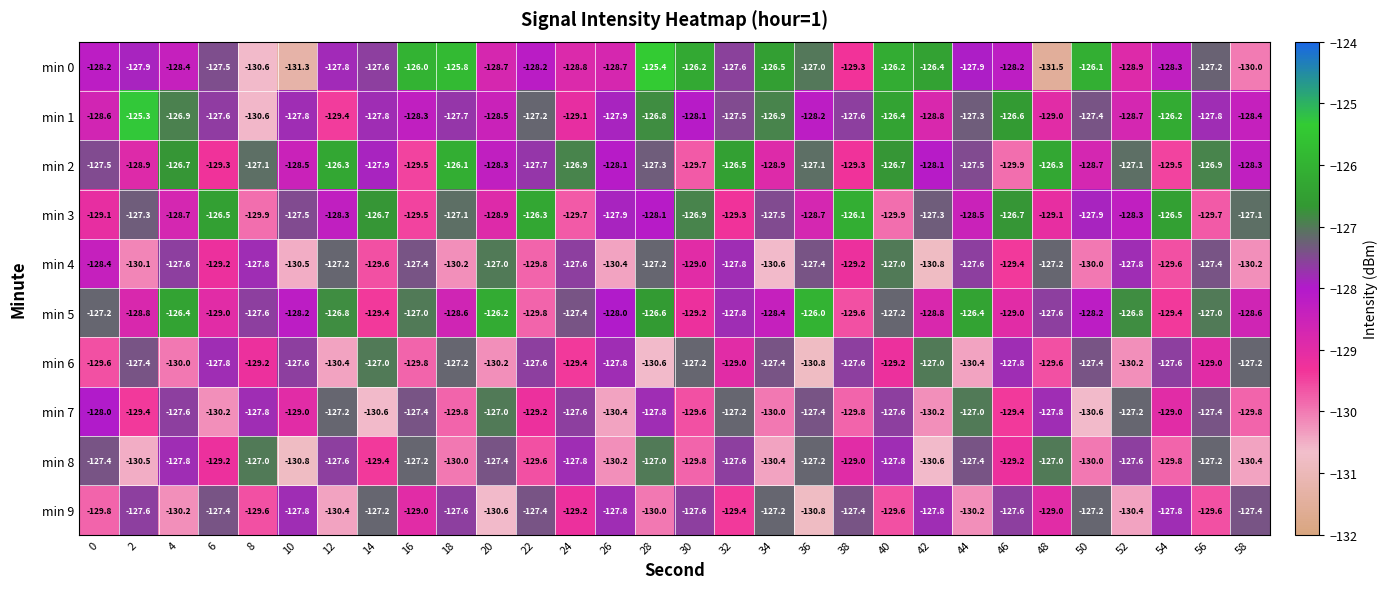

What is the difference between the highest and lowest values at 40?

3.7